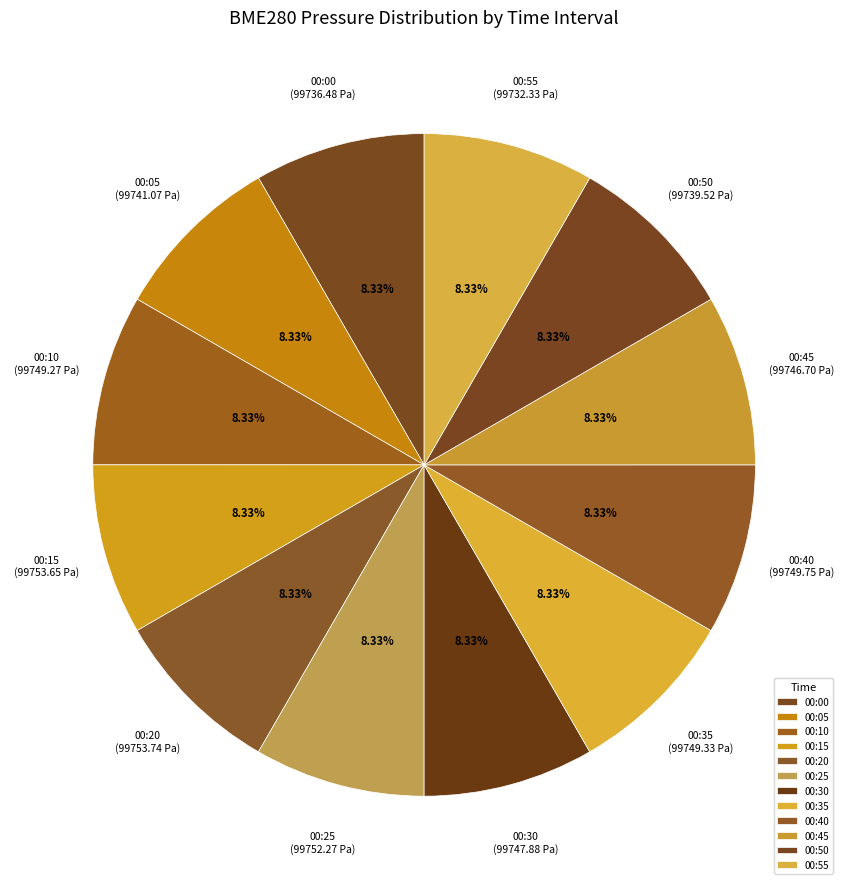

To the nearest percent, what is the combined percentage of 00:05 and 00:20?

17%